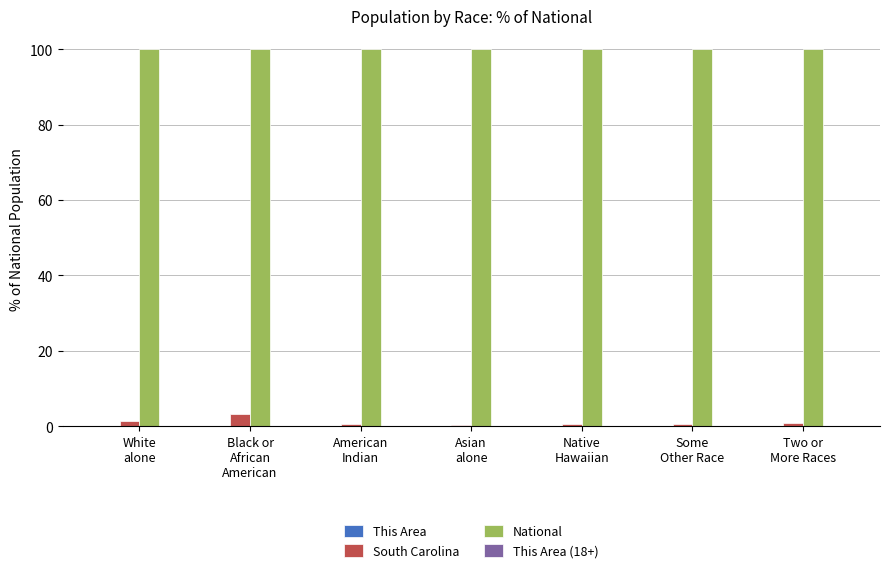

Which series has the largest total across all categories?

National